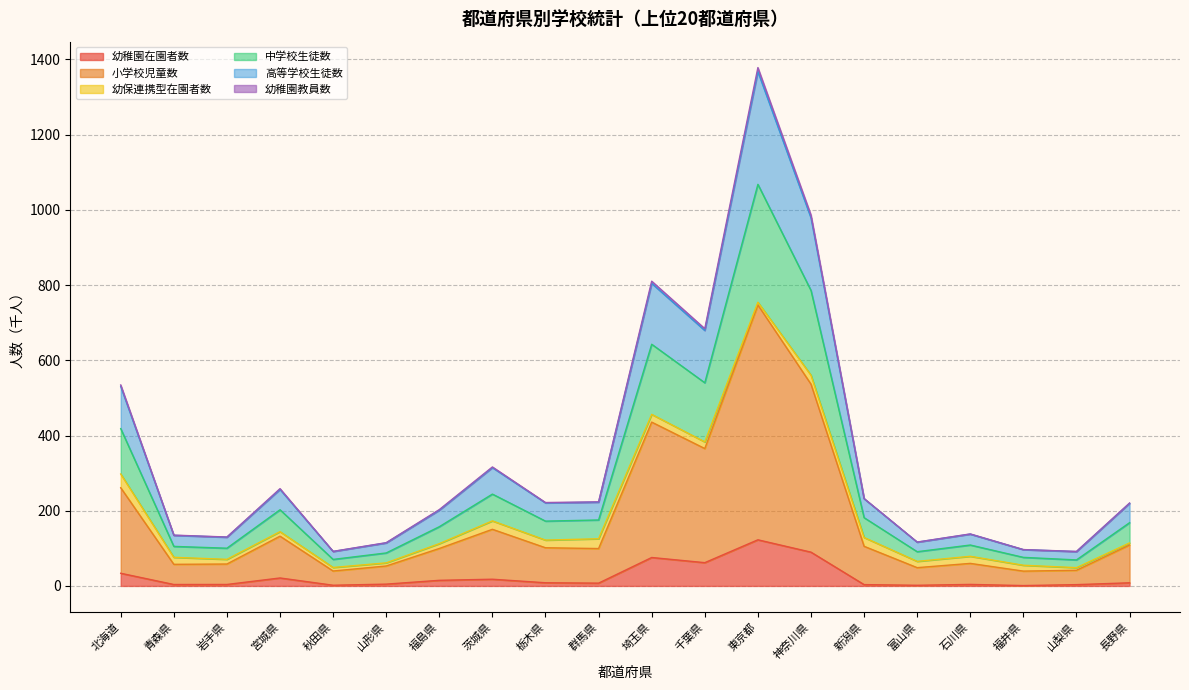

What is the greatest value displayed?

1378.3